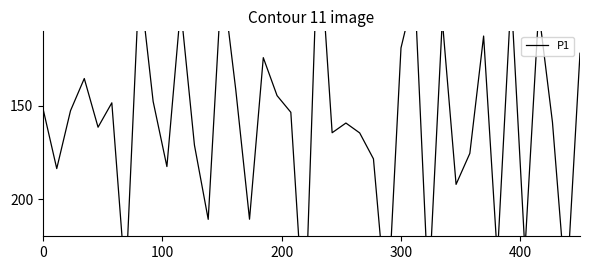

How many series are shown in this chart?

1